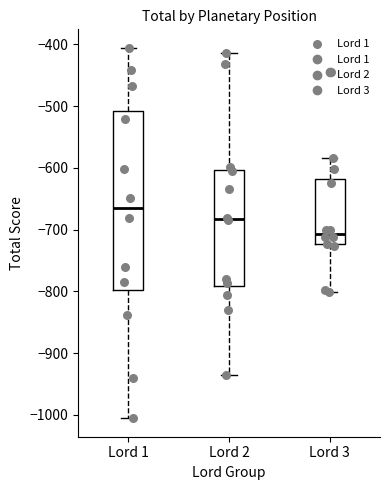

Which box is the tallest, from its lower edge to its upper edge?

Lord 1